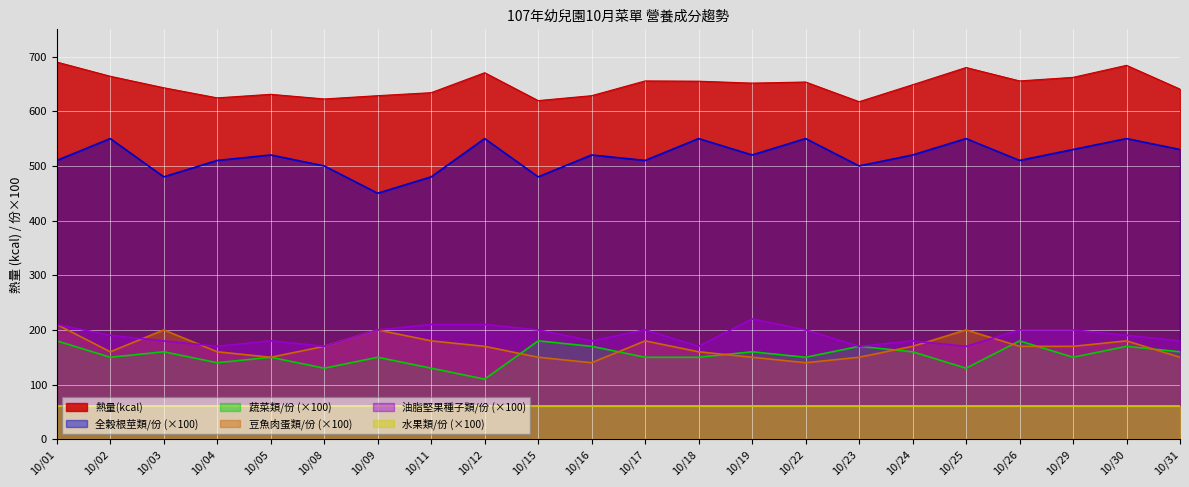

What are all the series names shown in the legend?

熱量(kcal), 全榖根莖類/份 (×100), 蔬菜類/份 (×100), 豆魚肉蛋類/份 (×100), 油脂堅果種子類/份 (×100), 水果類/份 (×100)